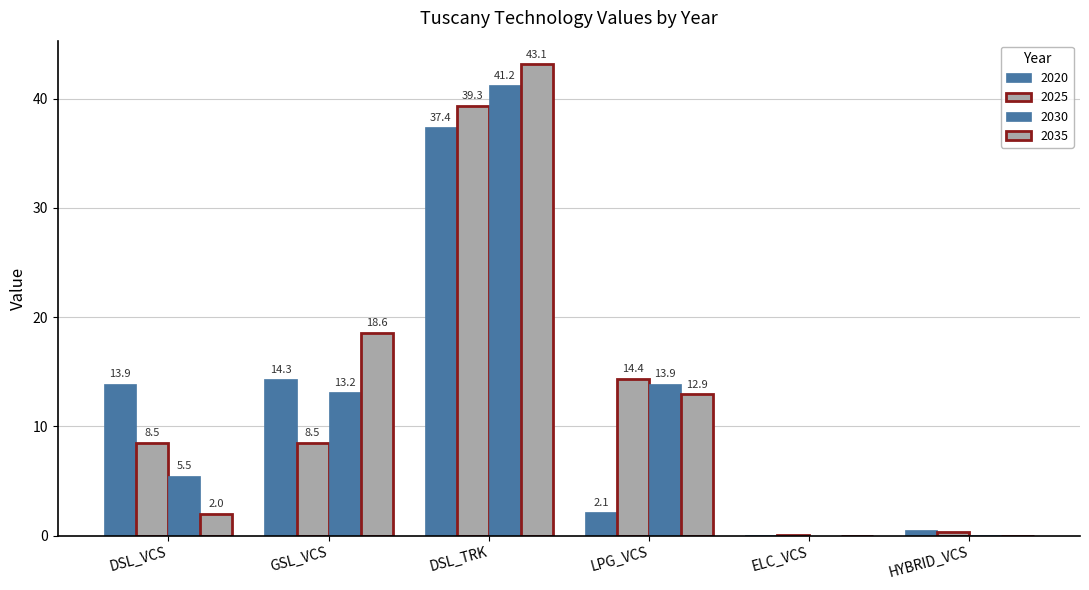

How many data points in 2035 are above 12?

3